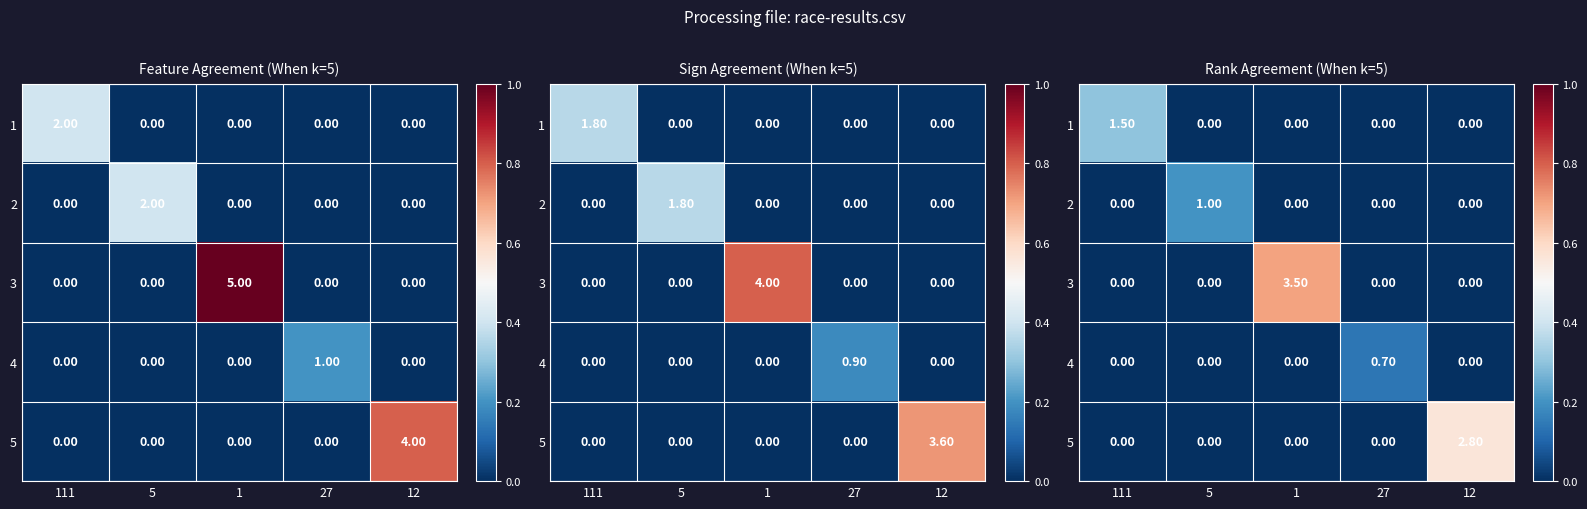

True or false: 3 has a value of -0.3 at 27.

False